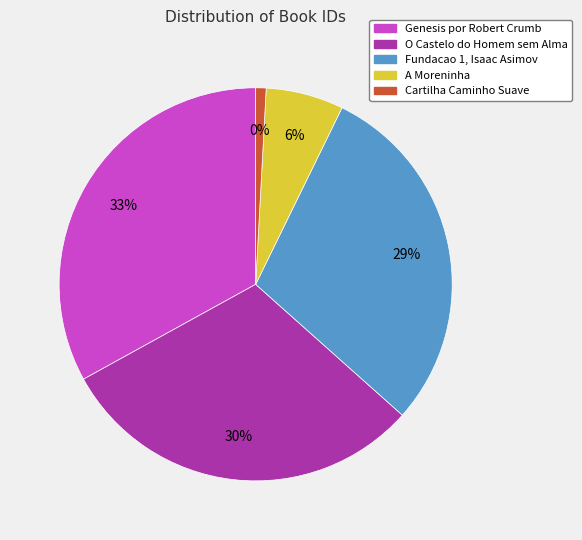

To the nearest percent, what portion does Fundacao 1, Isaac Asimov represent?

29%